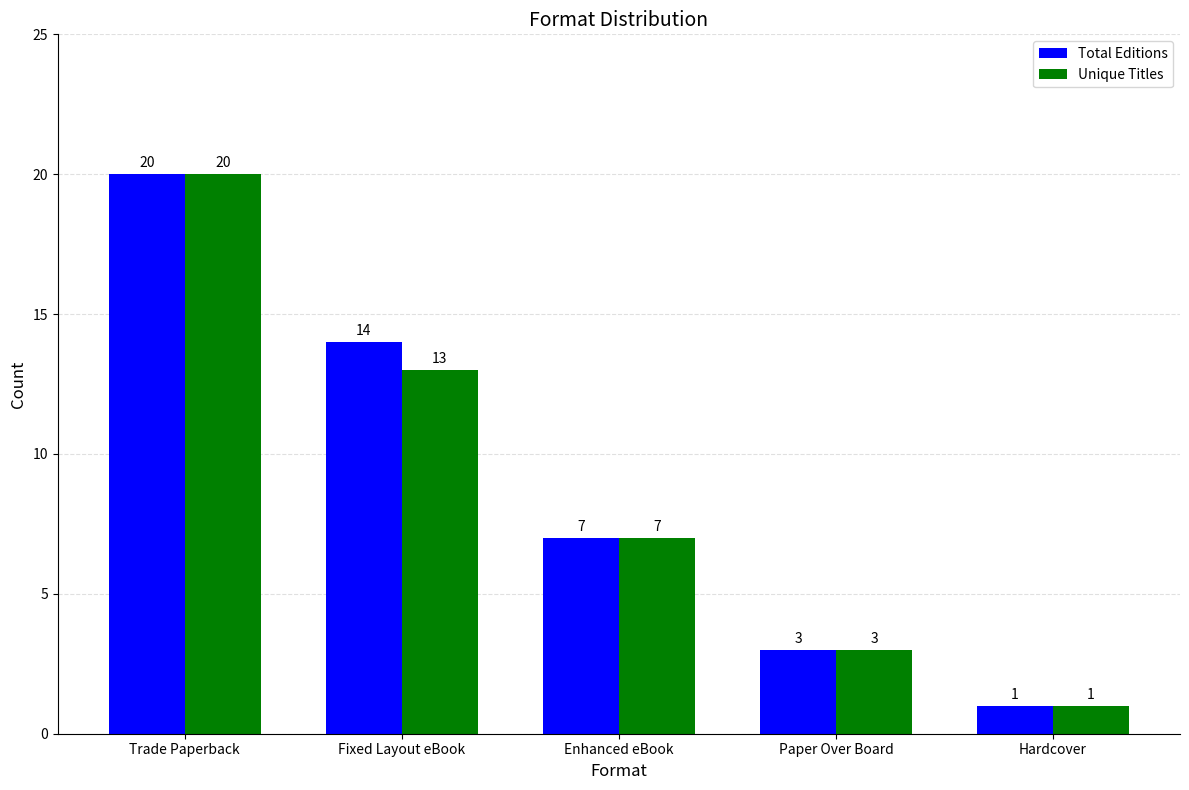

How many series are shown in this chart?

2